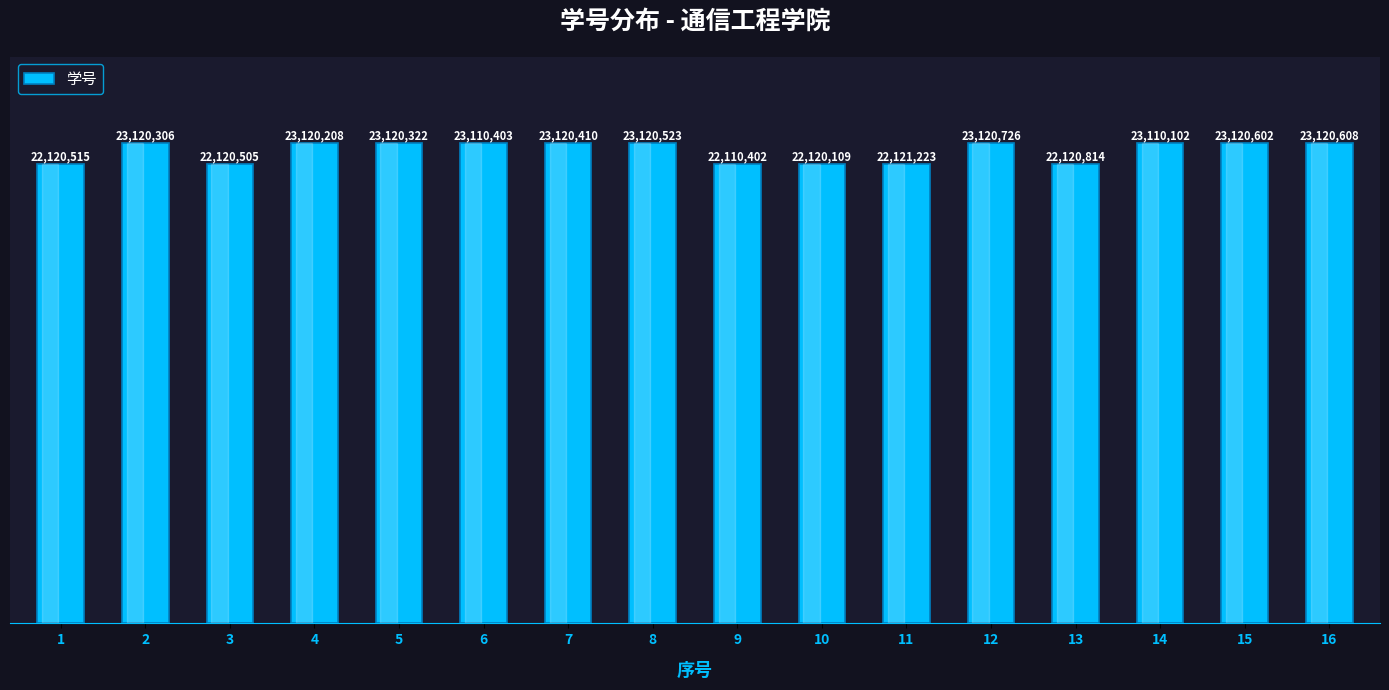

What is the maximum value shown in the chart?

23120726